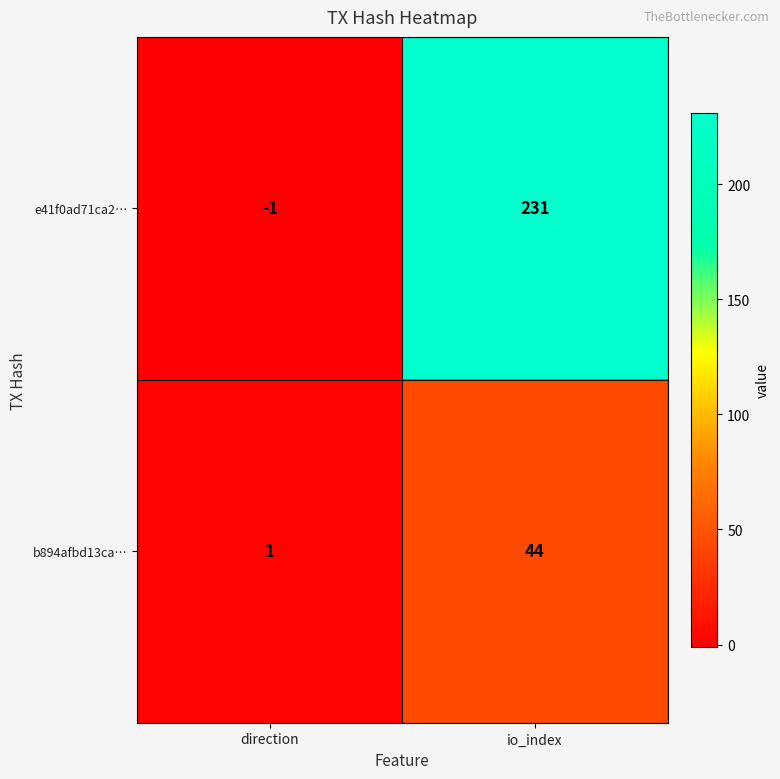

Between direction and io_index, which series saw the biggest shift?

e41f0ad71ca2…